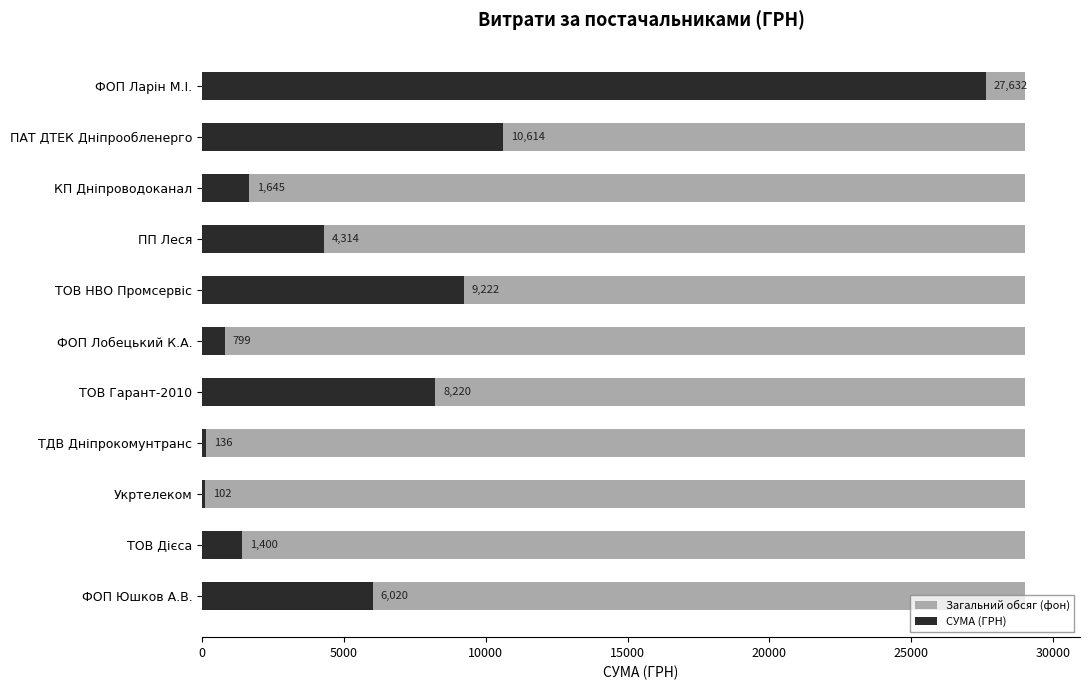

What position from the right is 10?

1